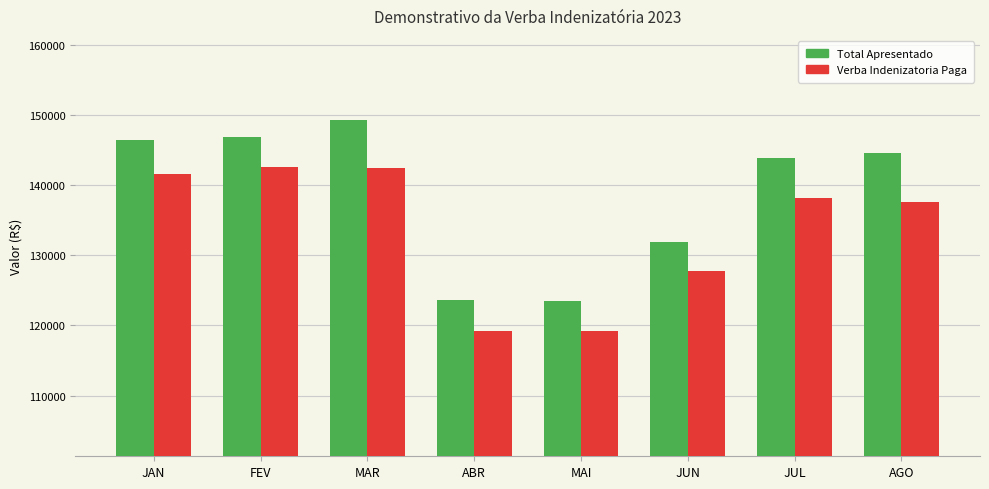

What is the sum of the Verba Indenizatoria Paga values at FEV and JUL?

280762.6